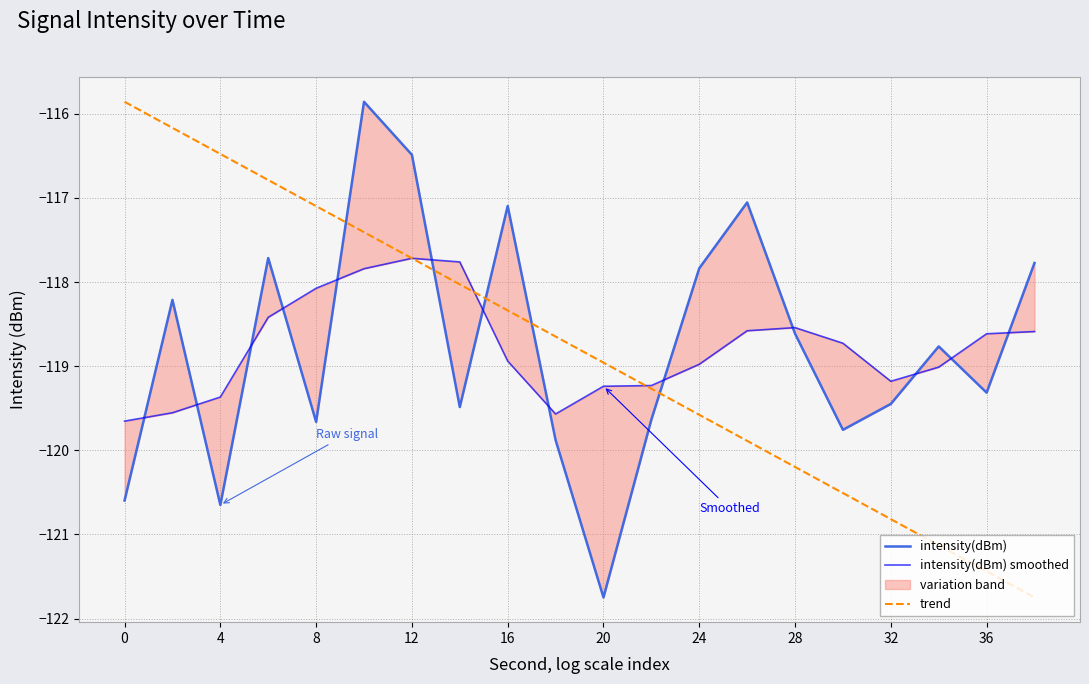

What is the difference between the maximum and minimum values in the trend series?

5.9